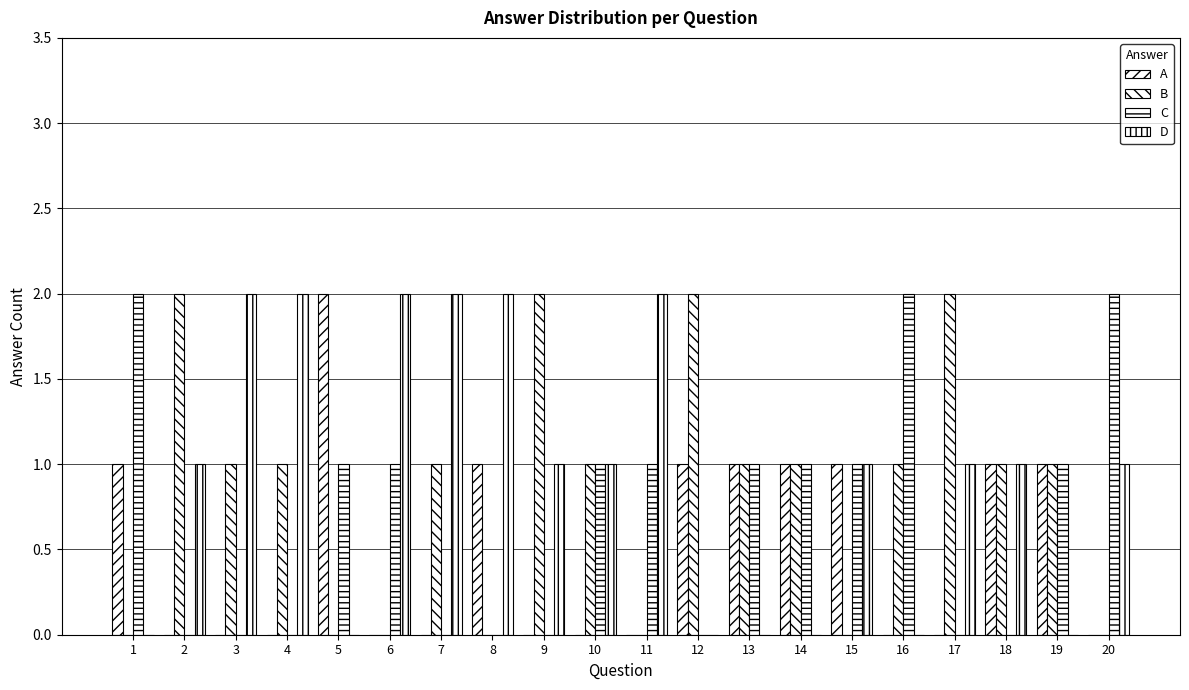

Reading left to right, what are all the values shown in this chart?

A: 1=1	2=0	3=0	4=0	5=2	6=0	7=0	8=1	9=0	10=0	11=0	12=1	13=1	14=1	15=1	16=0	17=0	18=1	19=1	20=0
B: 1=0	2=2	3=1	4=1	5=0	6=0	7=1	8=0	9=2	10=1	11=0	12=2	13=1	14=1	15=0	16=1	17=2	18=1	19=1	20=0
C: 1=2	2=0	3=0	4=0	5=1	6=1	7=0	8=0	9=0	10=1	11=1	12=0	13=1	14=1	15=1	16=2	17=0	18=0	19=1	20=2
D: 1=0	2=1	3=2	4=2	5=0	6=2	7=2	8=2	9=1	10=1	11=2	12=0	13=0	14=0	15=1	16=0	17=1	18=1	19=0	20=1